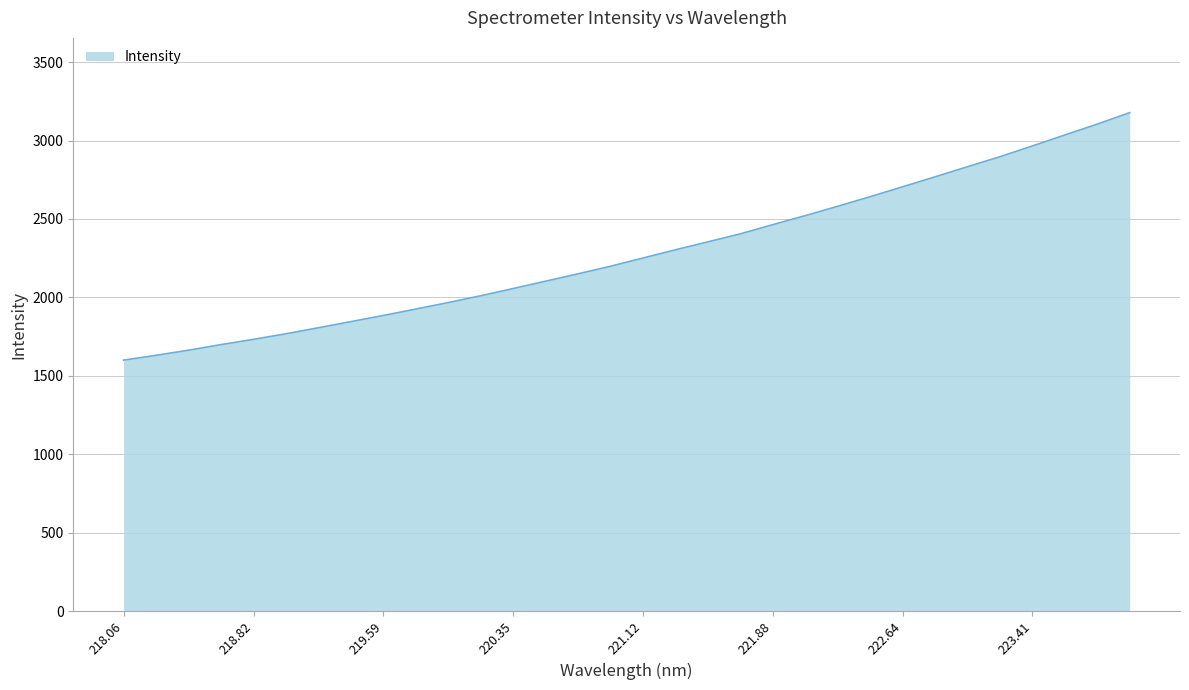

What is the difference between the maximum and minimum values?

1577.4